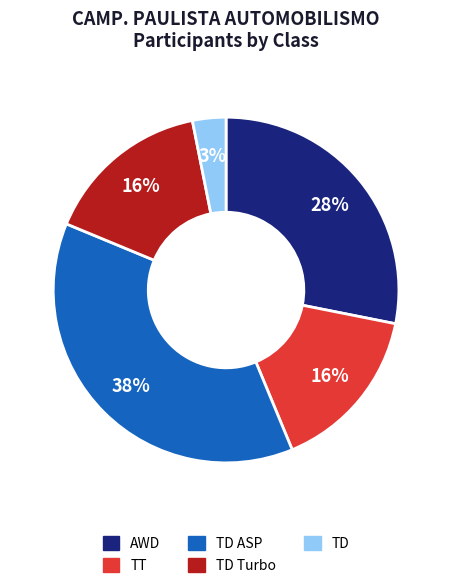

To the nearest percent, what portion does TD represent?

3%